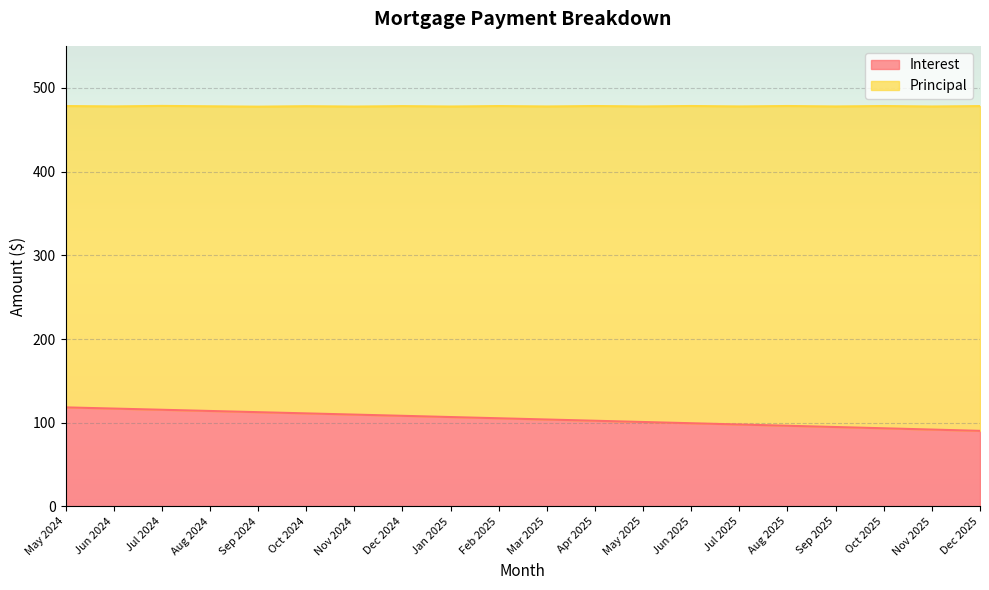

At which category does the chart reach its minimum across all series?

Dec 2025